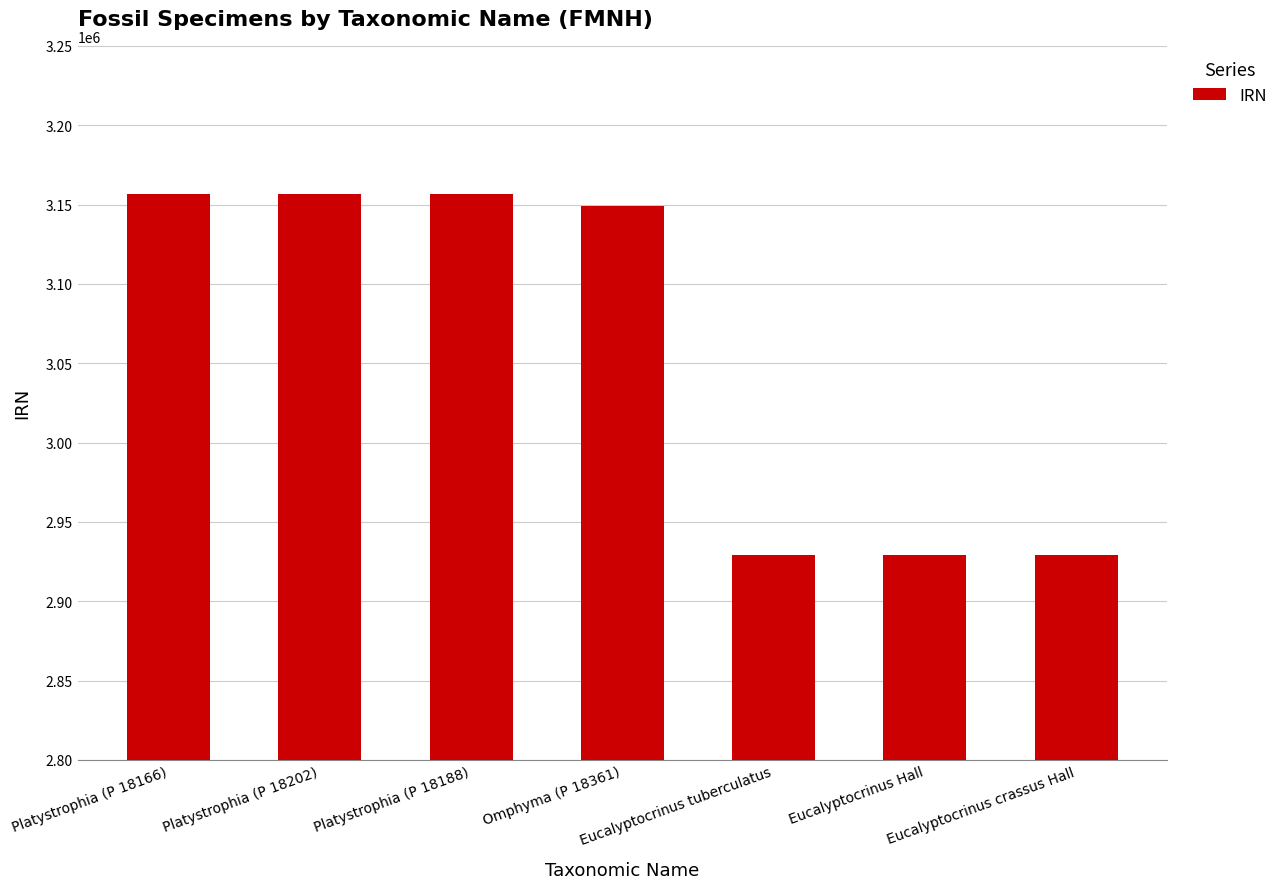

At which label does the data first exceed 3149081?

Platystrophia (P 18166)